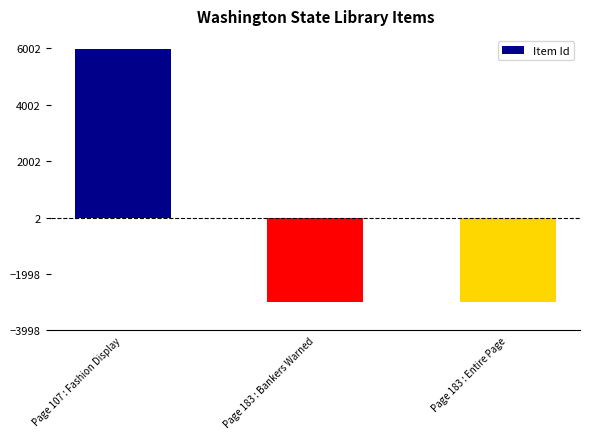

Count the number of categories in the chart.

3